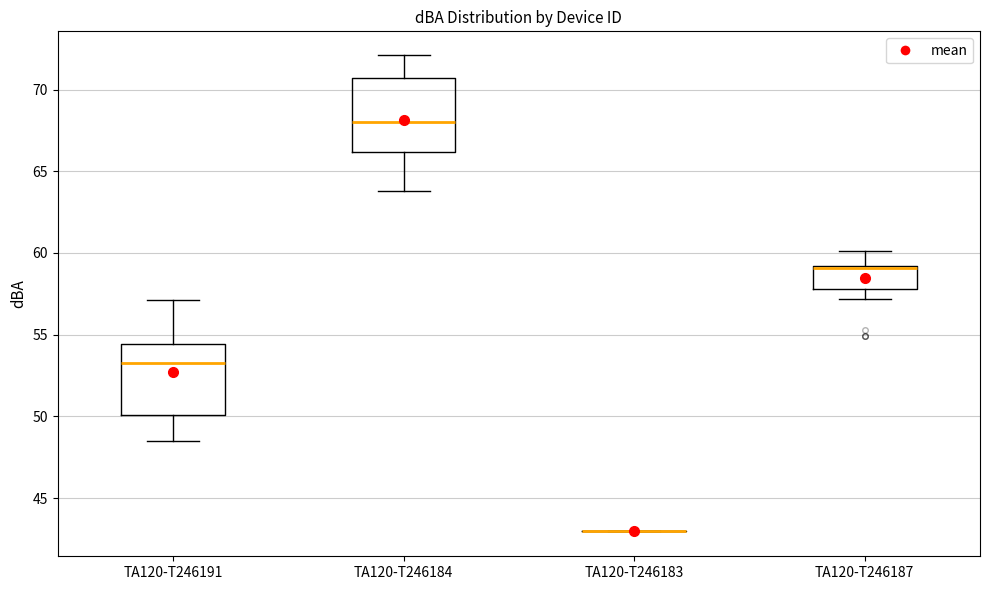

Reading left to right, read every box against the y-axis: the position of its median line, the range the box covers, and the ends of its whiskers. The values are not printed on the chart, so give them approximately, as read against the axis.

TA120-T246191: median 53.5, box 50.0 to 54.5, whiskers 48.5 to 57.0
TA120-T246184: median 68.0, box 66.0 to 70.5, whiskers 64.0 to 72.0
TA120-T246183: box collapsed to a line at 43.0, whiskers 43.0 to 43.0
TA120-T246187: median 59.0 (drawn on the box's upper edge), box 58.0 to 59.0, whiskers 57.0 to 60.0